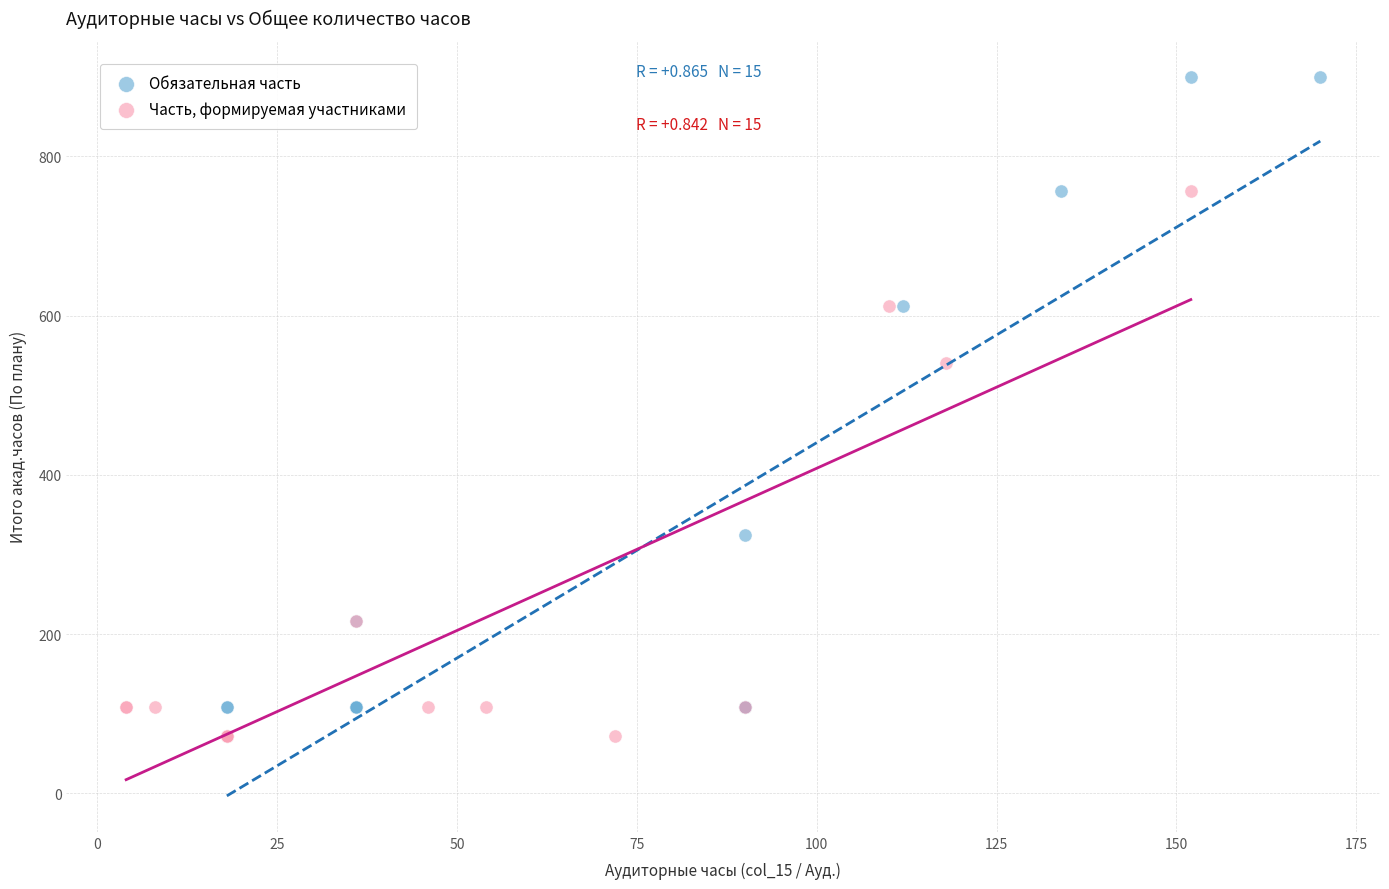

Which series contains the highest Y value?

Обязательная часть